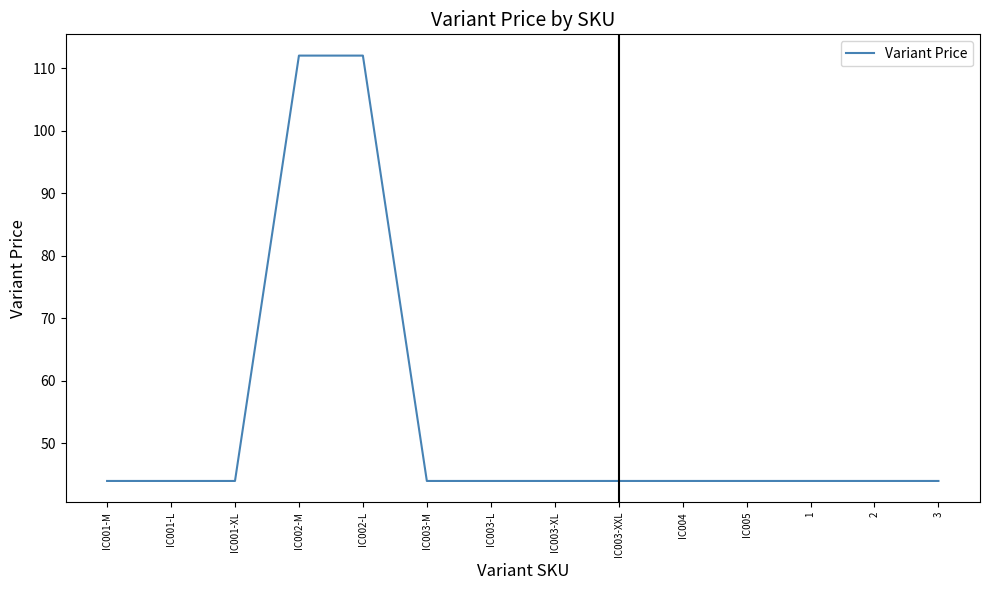

What is the difference between the maximum and minimum values?

68